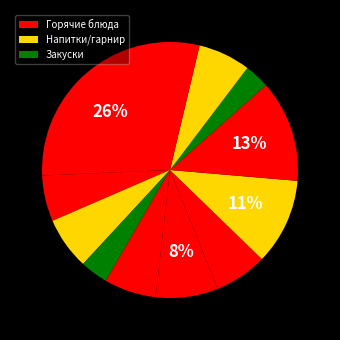

How many segments does this pie chart have?

12